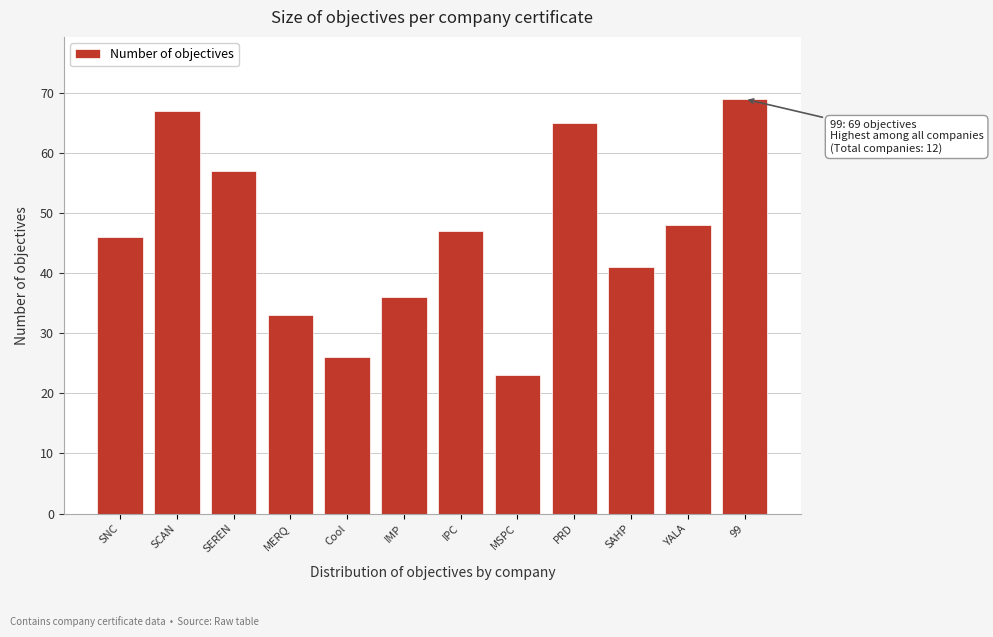

Reading left to right, list all the values displayed in this chart.

SNC=46	SCAN=67	SEREN=57	MERQ=33	Cool=26	IMP=36	IPC=47	MSPC=23	PRD=65	SAHP=41	YALA=48	99=69